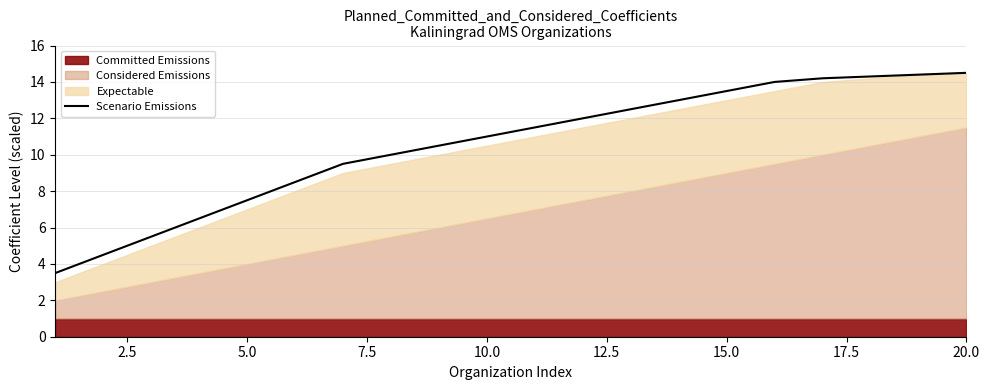

How many lines are shown in the chart?

1